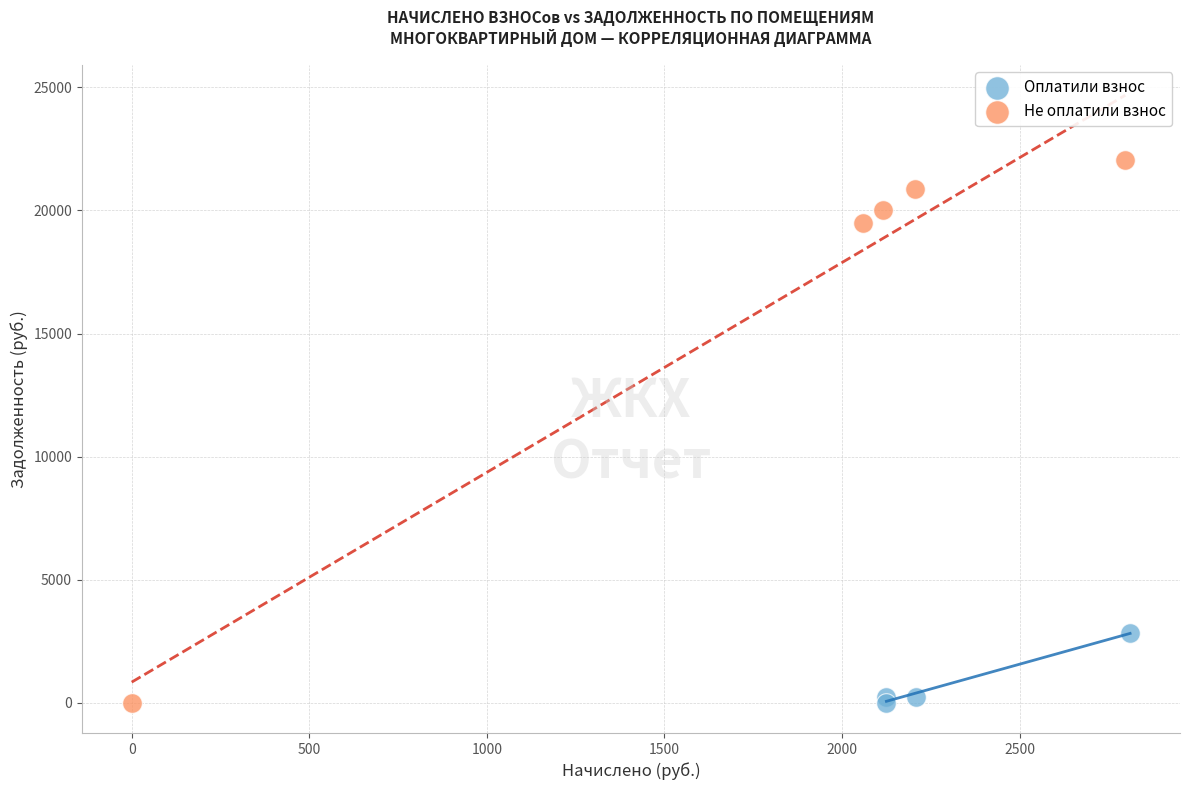

What are all the series names shown in the legend?

Оплатили взнос, Не оплатили взнос